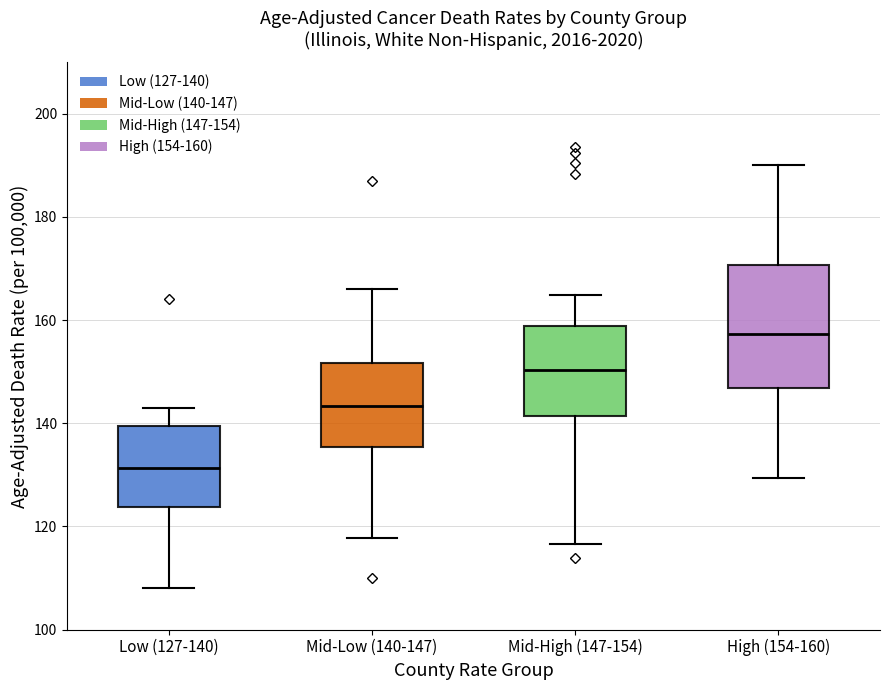

Reading left to right, read every box against the y-axis: the position of its median line, the range the box covers, and the ends of its whiskers. The values are not printed on the chart, so give them approximately, as read against the axis.

Low (127-140): median 132, box 124 to 140, whiskers 108 to 144
Mid-Low (140-147): median 144, box 136 to 152, whiskers 118 to 166
Mid-High (147-154): median 150, box 142 to 158, whiskers 116 to 164
High (154-160): median 158, box 146 to 170, whiskers 130 to 190